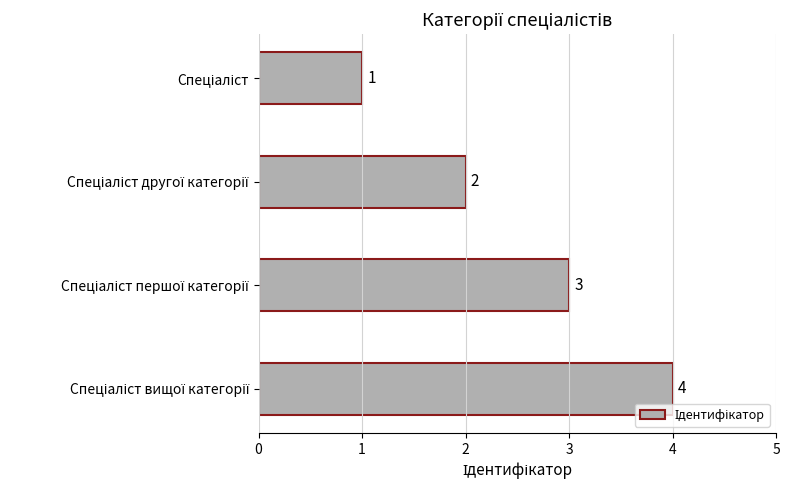

What is the difference between the maximum and minimum values?

3